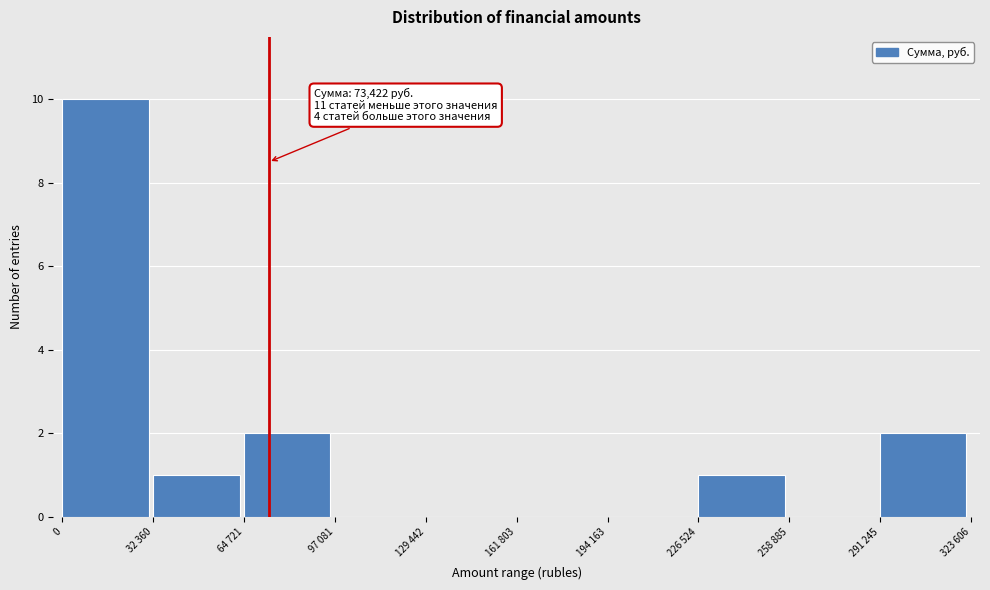

Reading left to right, transcribe all the data shown in this chart.

0=10	32 360=1	64 721=2	97 081=0	129 442=0	161 803=0	194 163=0	226 524=1	258 885=0	291 245=2